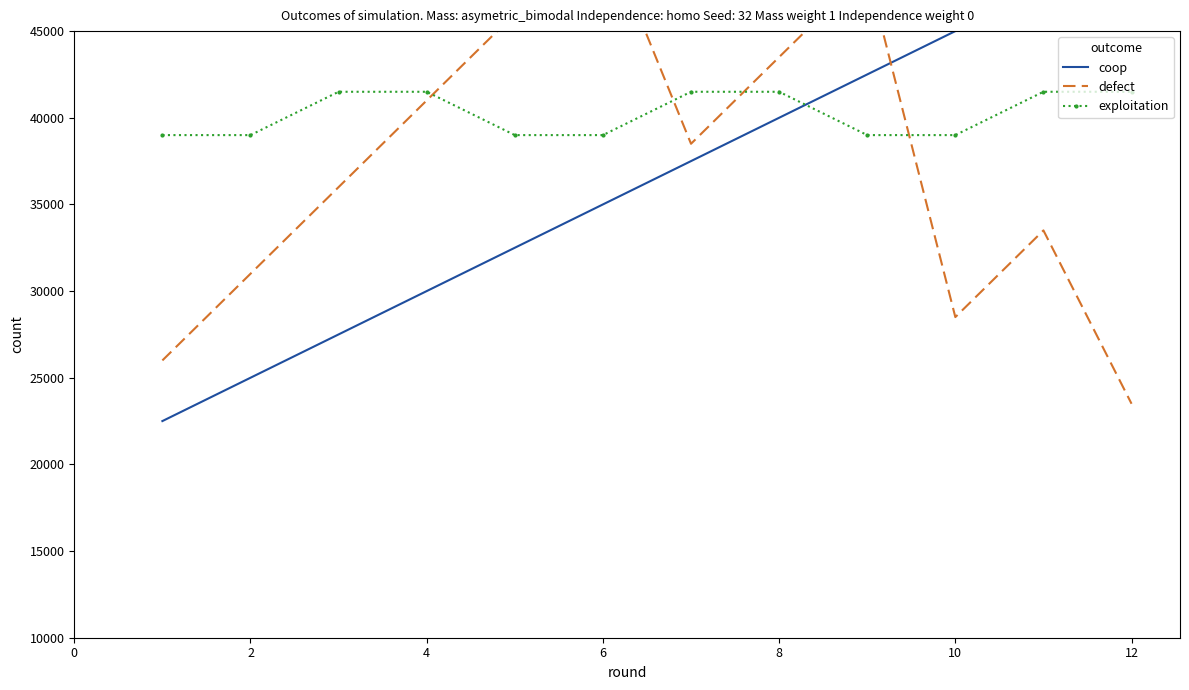

What is the highest value of the exploitation series?

41500